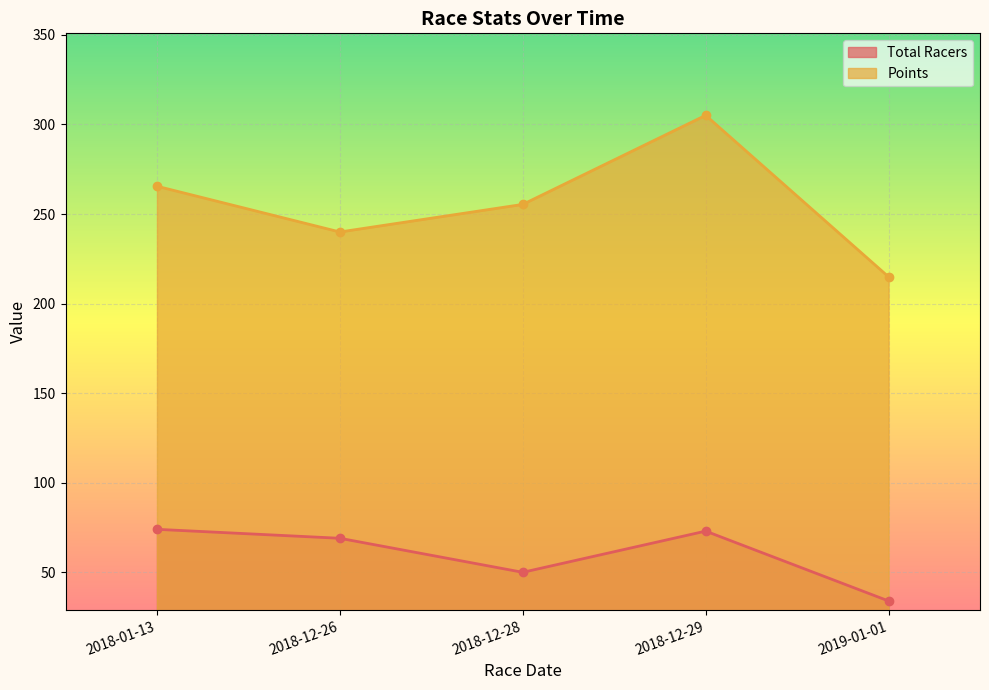

Does the chart display data point markers on the line(s)?

Yes